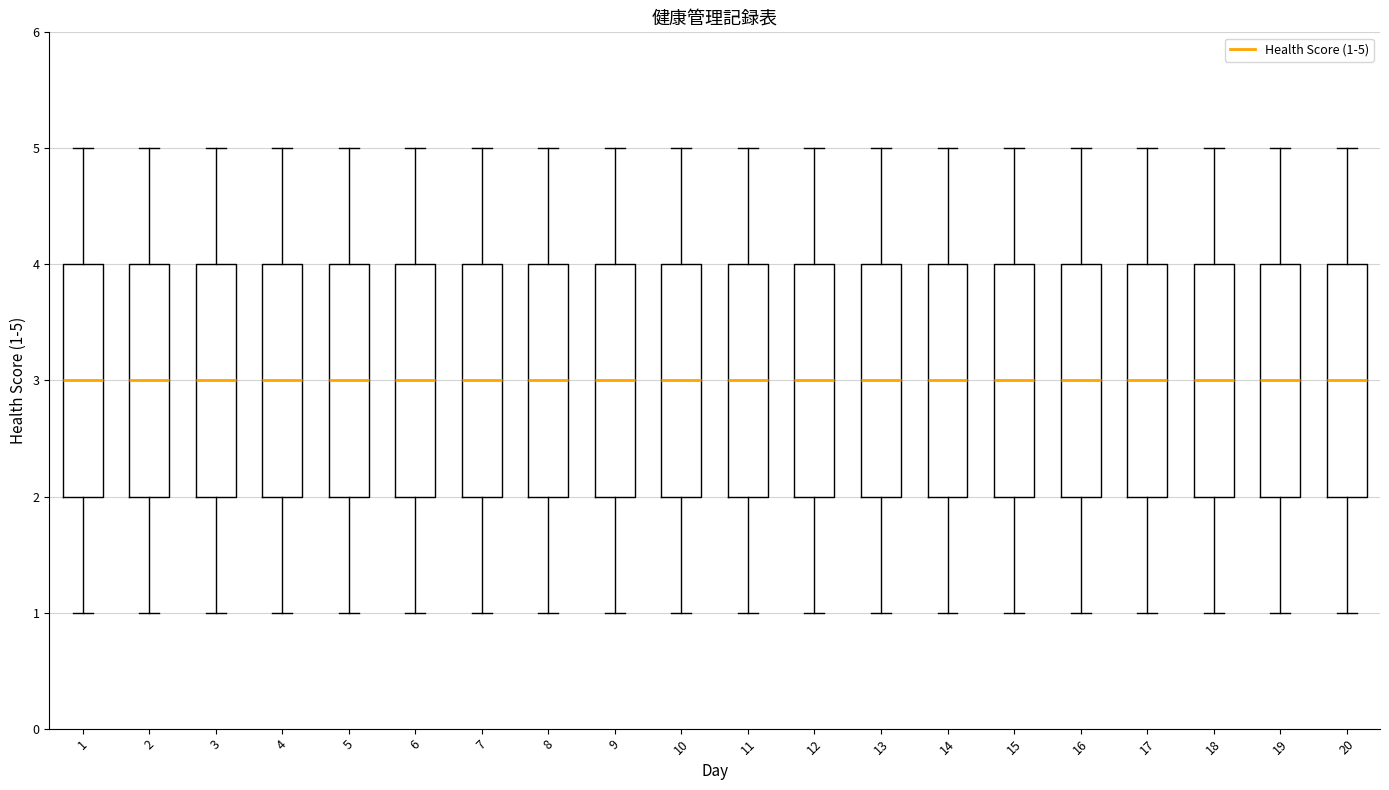

Reading left to right, transcribe this box plot: for each box, give where its median line is, the range the box spans, and where its two whiskers end, as read against the y-axis. The values are not printed on the chart, so give them approximately, as read against the axis.

1: median 3, box 2 to 4, whiskers 1 to 5
2: median 3, box 2 to 4, whiskers 1 to 5
3: median 3, box 2 to 4, whiskers 1 to 5
4: median 3, box 2 to 4, whiskers 1 to 5
5: median 3, box 2 to 4, whiskers 1 to 5
6: median 3, box 2 to 4, whiskers 1 to 5
7: median 3, box 2 to 4, whiskers 1 to 5
8: median 3, box 2 to 4, whiskers 1 to 5
9: median 3, box 2 to 4, whiskers 1 to 5
10: median 3, box 2 to 4, whiskers 1 to 5
11: median 3, box 2 to 4, whiskers 1 to 5
12: median 3, box 2 to 4, whiskers 1 to 5
13: median 3, box 2 to 4, whiskers 1 to 5
14: median 3, box 2 to 4, whiskers 1 to 5
15: median 3, box 2 to 4, whiskers 1 to 5
16: median 3, box 2 to 4, whiskers 1 to 5
17: median 3, box 2 to 4, whiskers 1 to 5
18: median 3, box 2 to 4, whiskers 1 to 5
19: median 3, box 2 to 4, whiskers 1 to 5
20: median 3, box 2 to 4, whiskers 1 to 5